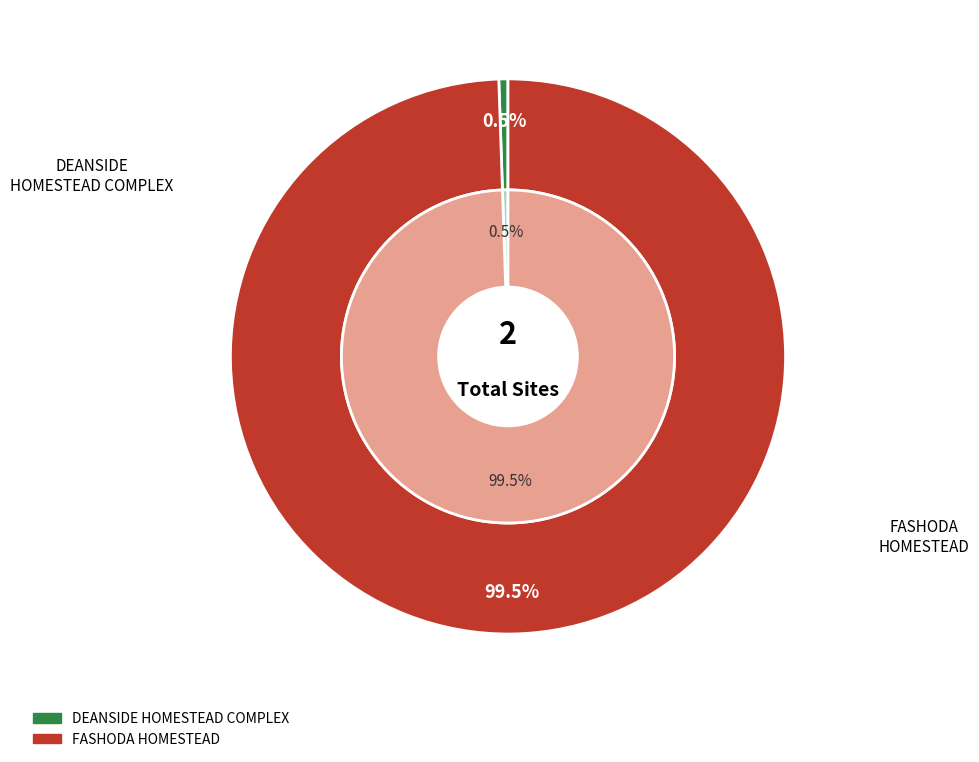

Which has a higher value, DEANSIDE HOMESTEAD COMPLEX or FASHODA HOMESTEAD?

FASHODA HOMESTEAD